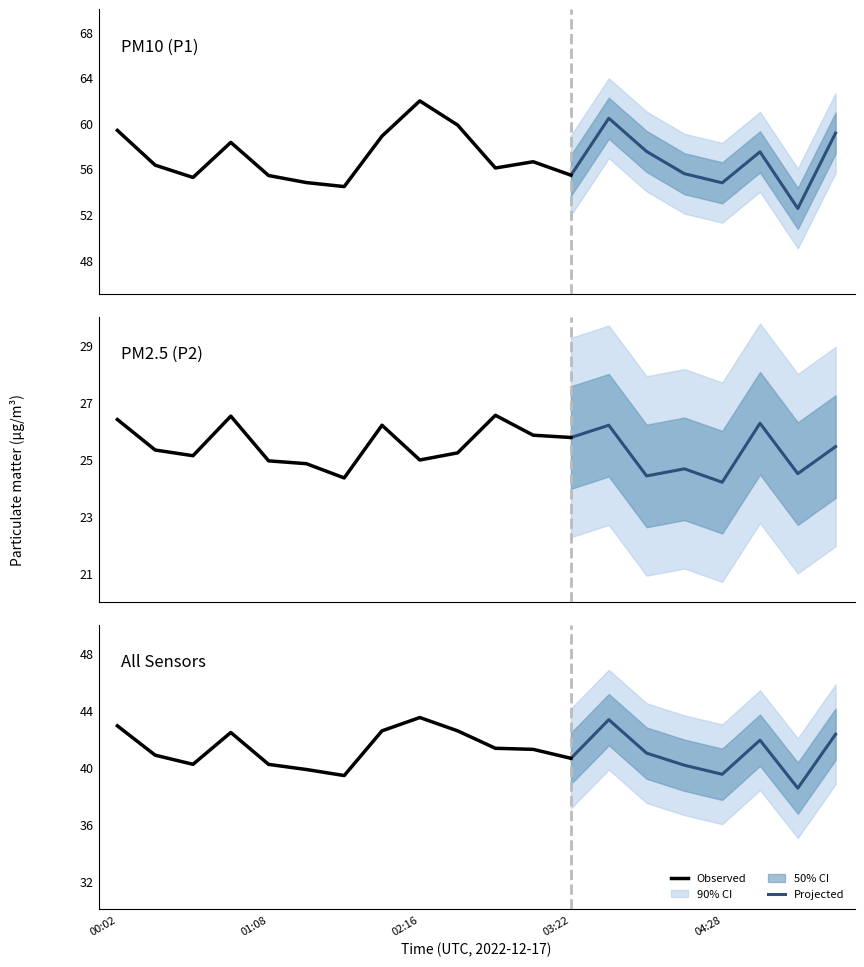

At how many categories does at least one series exceed 45?

20